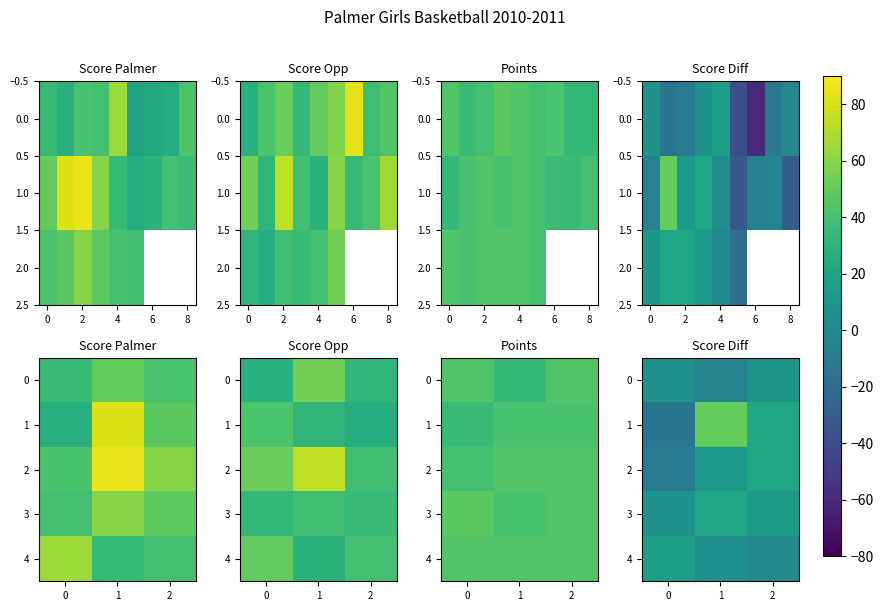

Where does the 2 series first go above 11?

2